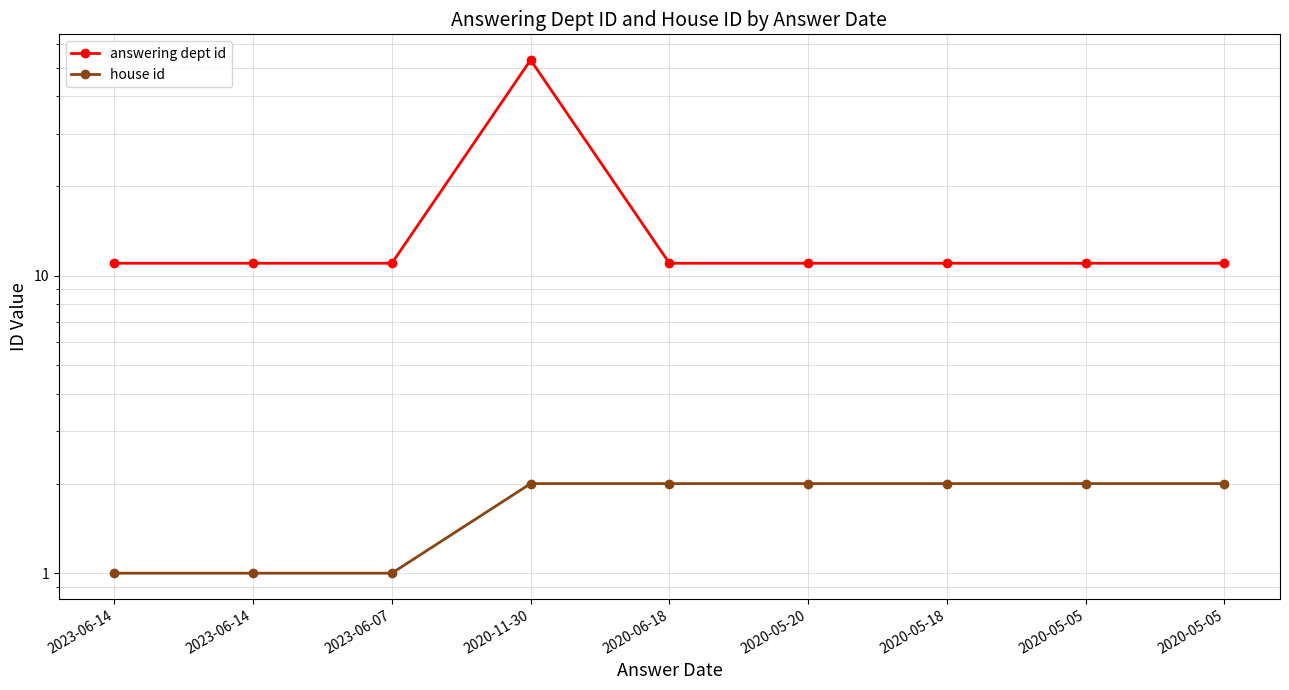

Which series has the largest total across all categories?

answering dept id